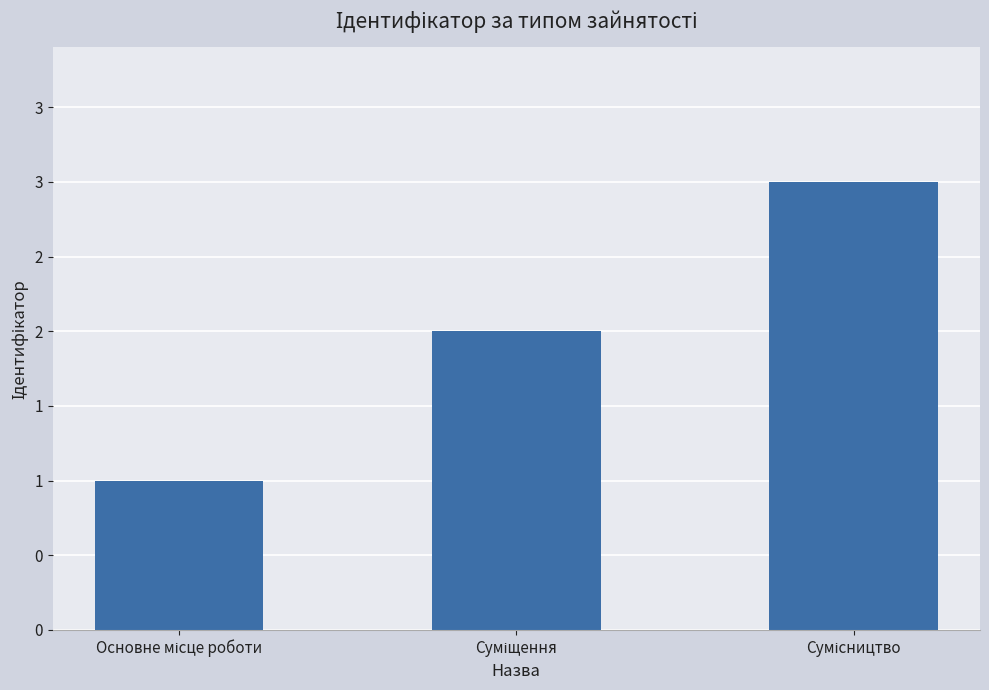

Does the chart contain any negative values?

No